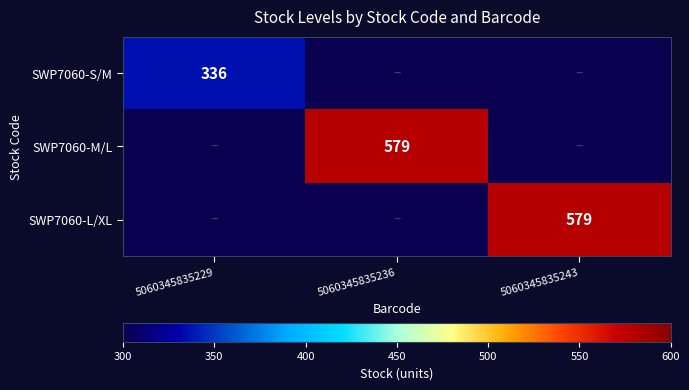

The value of SWP7060-S/M at 5060345835229 is 229. True or false?

False